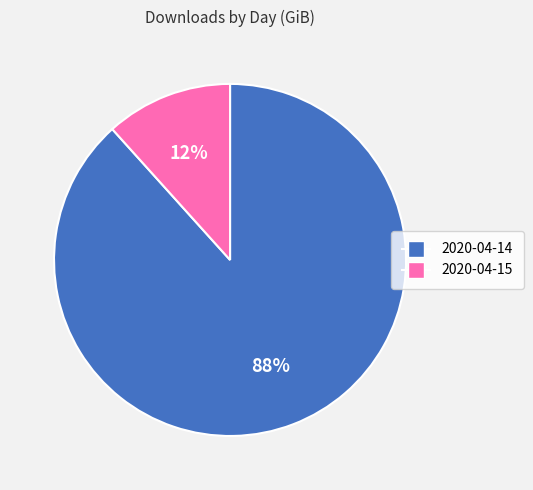

Between 2020-04-14 and 2020-04-15, which is larger?

2020-04-14